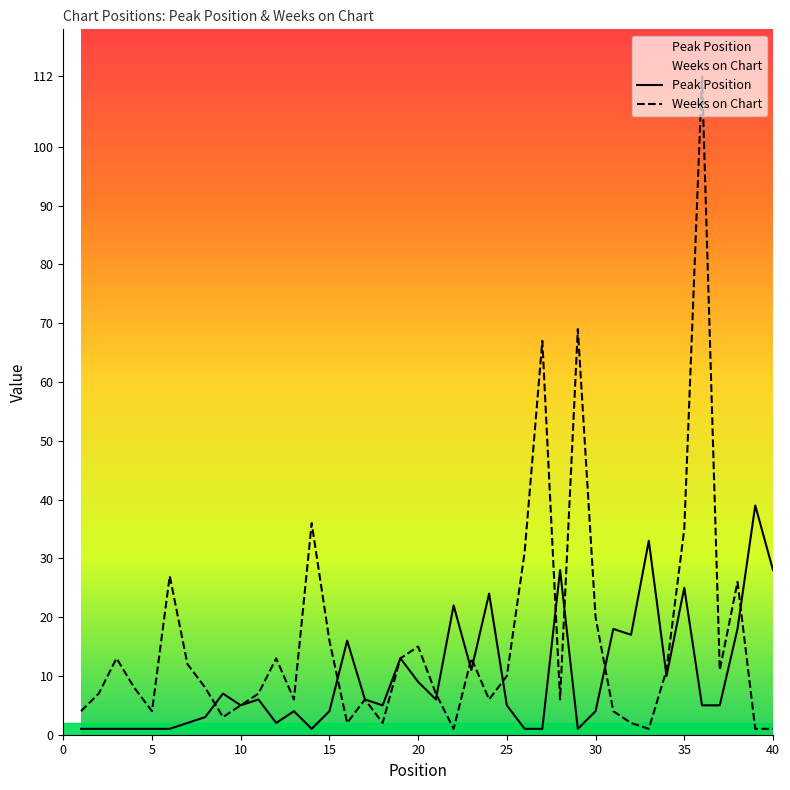

Rank the series by their maximum value, from highest to lowest.

Weeks on Chart, Peak Position